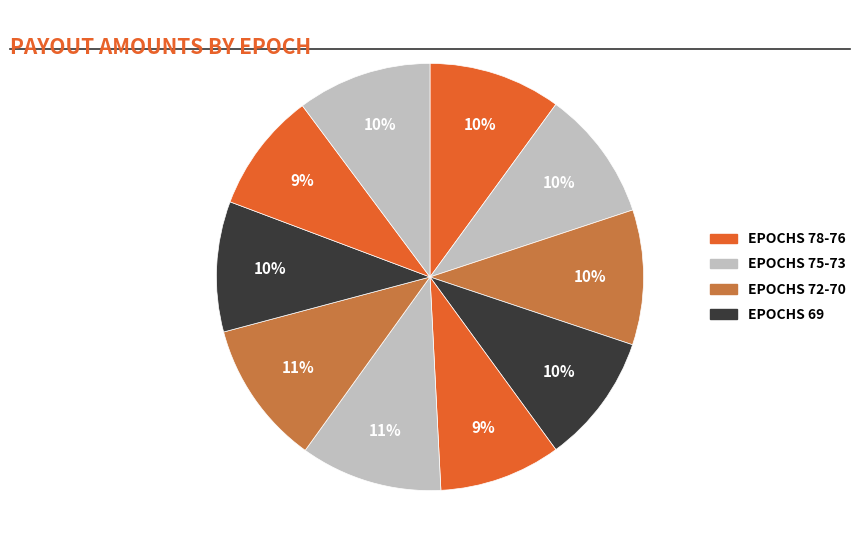

How many slices are in this pie chart?

10